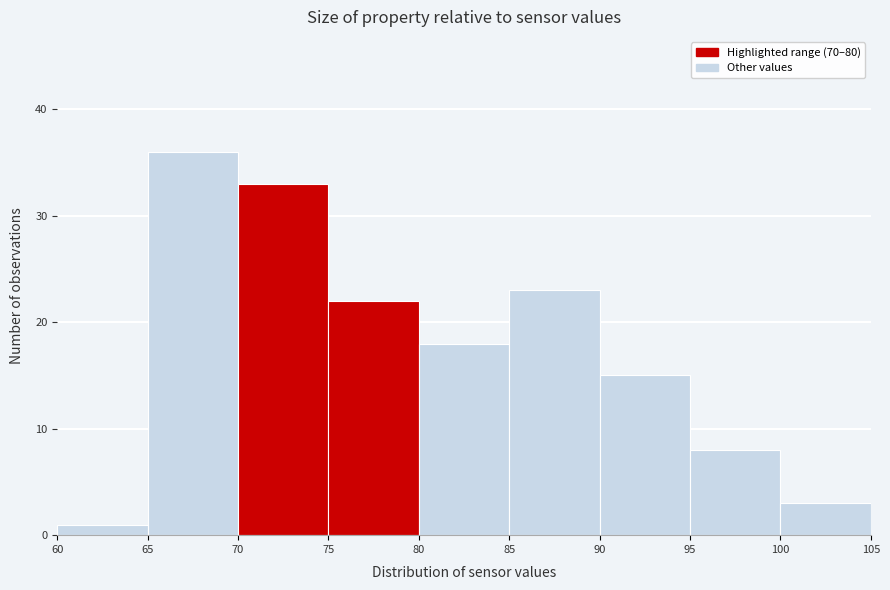

How tall is the bar that spans 100 to 105 on the x-axis? The values are not printed on the chart, so give them approximately, as read against the axis.

3